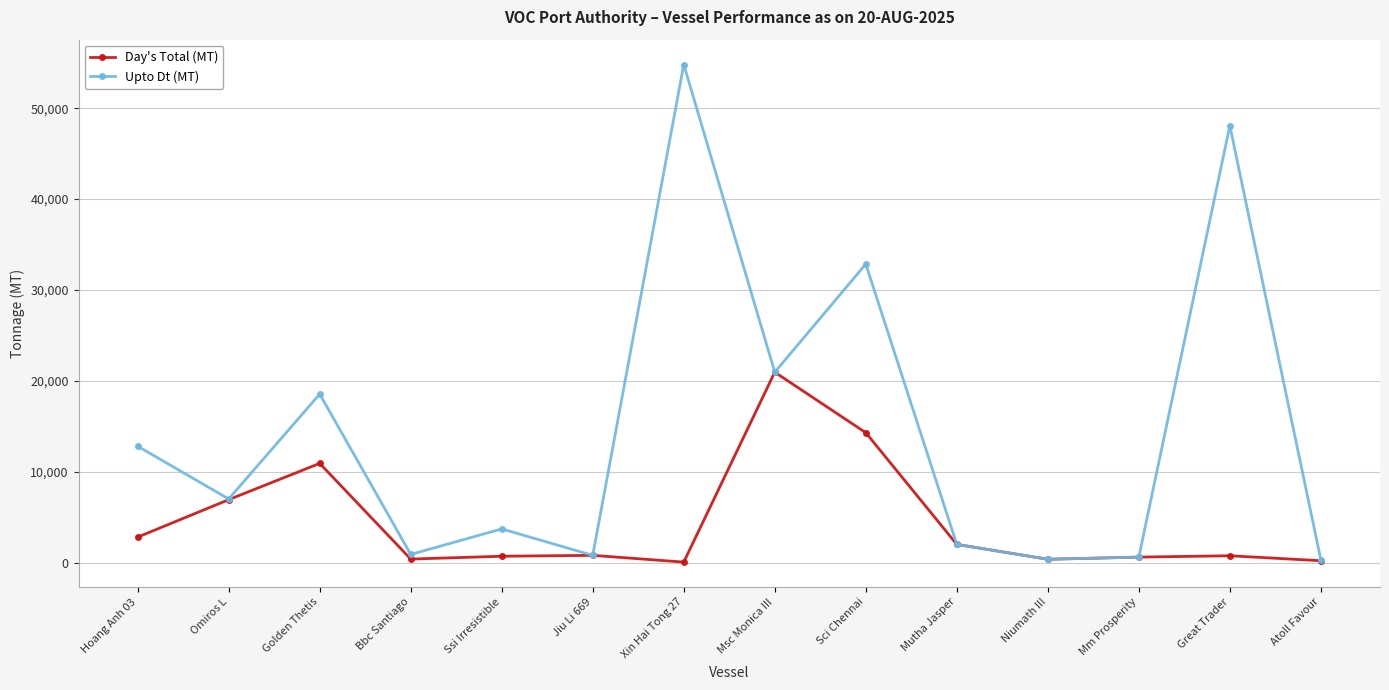

What is the highest value of the Day's Total (MT) series?

20950